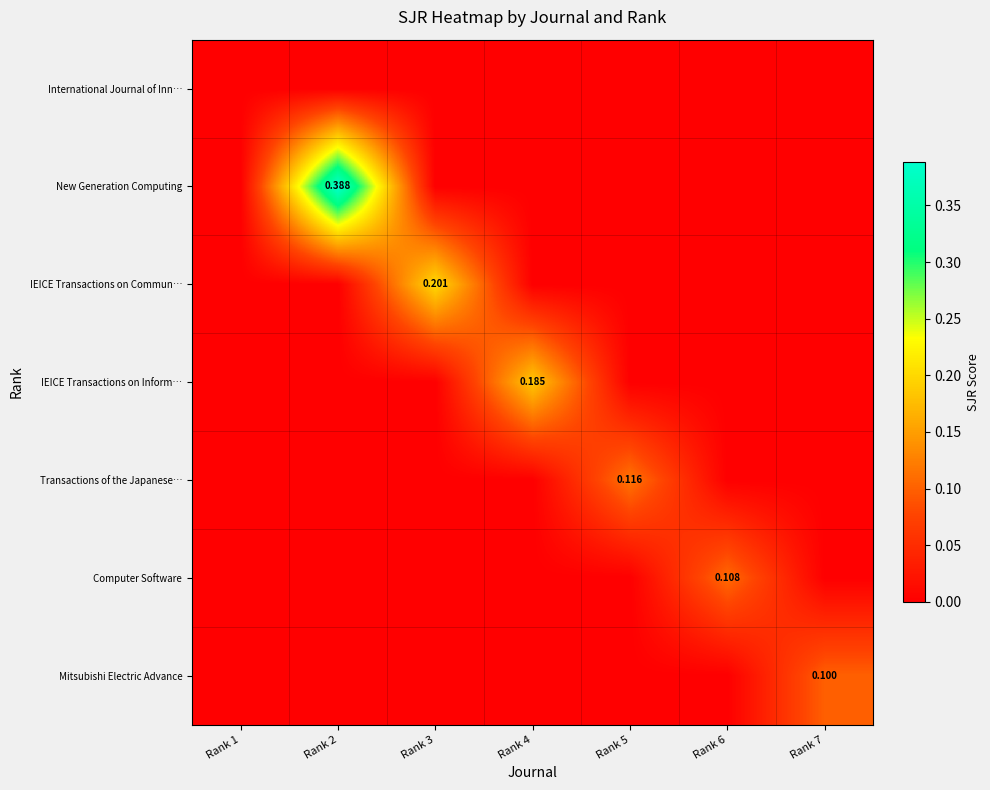

True or false: Transactions of the Japanese… has a value of 0.0 at Rank 6.

True